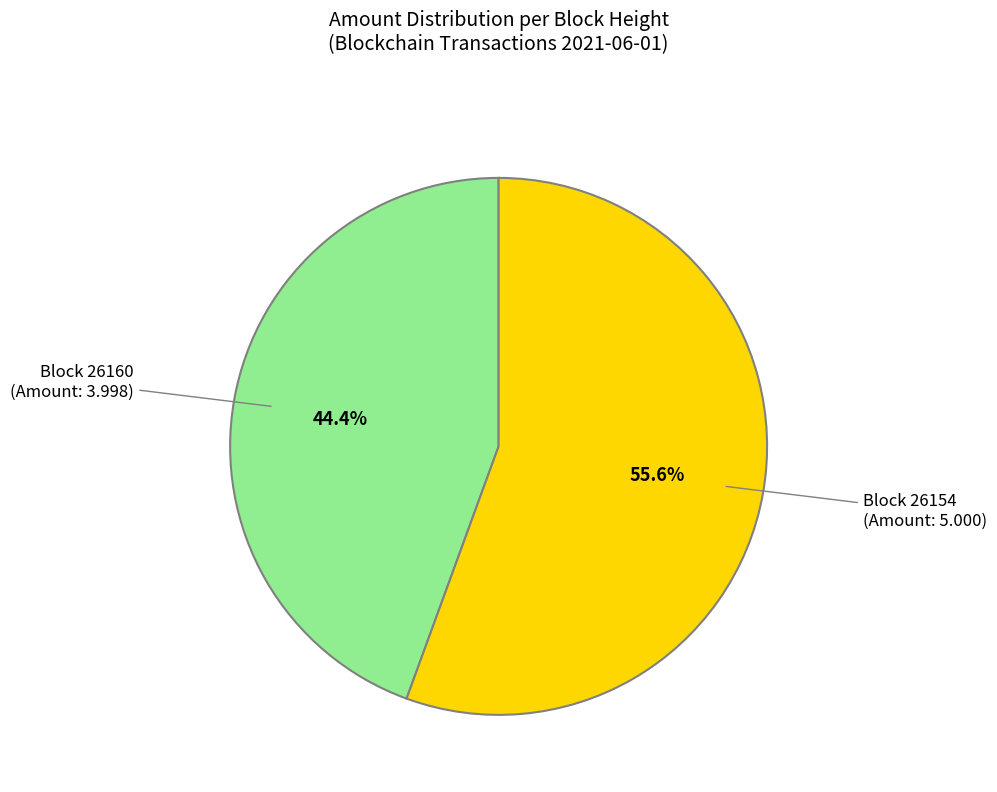

Is there any slice that represents more than half of the pie?

Yes